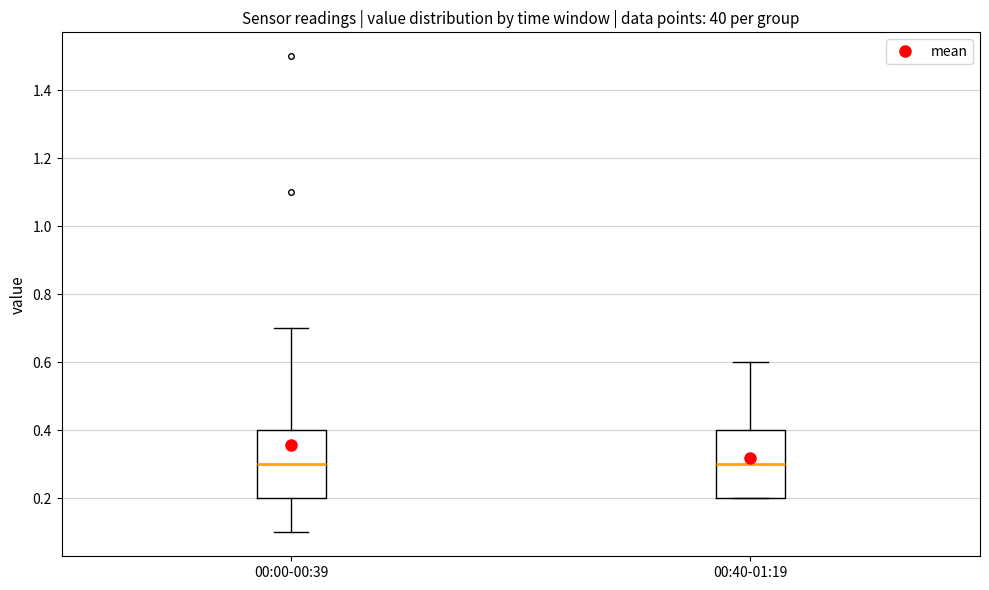

Reading left to right, transcribe this box plot: for each box, give where its median line is, the range the box spans, and where its two whiskers end, as read against the y-axis. The values are not printed on the chart, so give them approximately, as read against the axis.

00:00-00:39: median 0.3, box 0.2 to 0.4, whiskers 0.1 to 0.7
00:40-01:19: median 0.3, box 0.2 to 0.4, whiskers 0.2 to 0.6